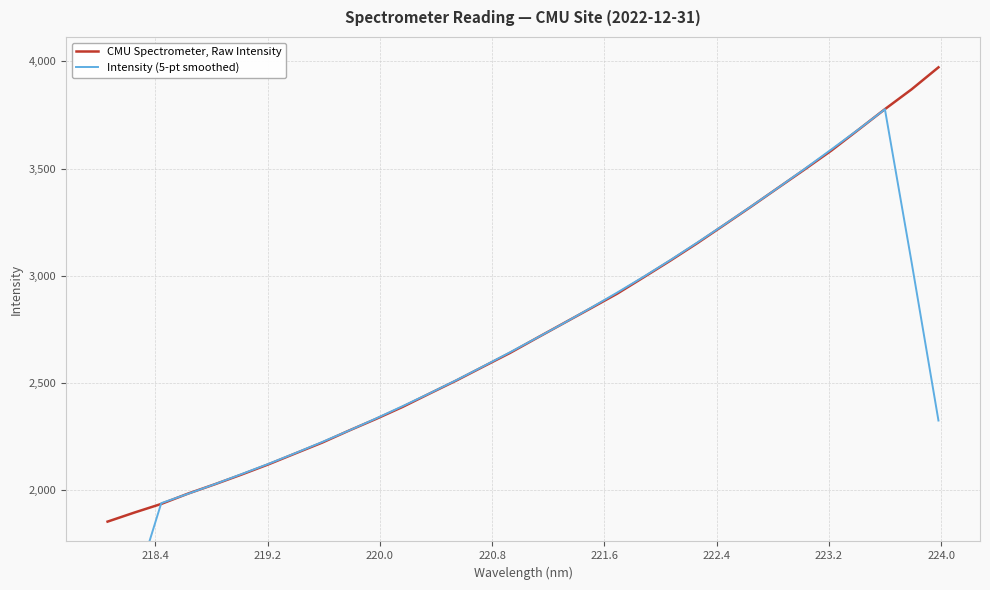

What is the minimum value for CMU Spectrometer, Raw Intensity?

1852.0